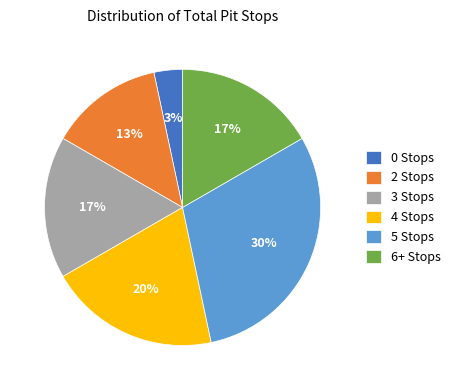

Is the sum of 5 Stops and 3 Stops greater than half?

No